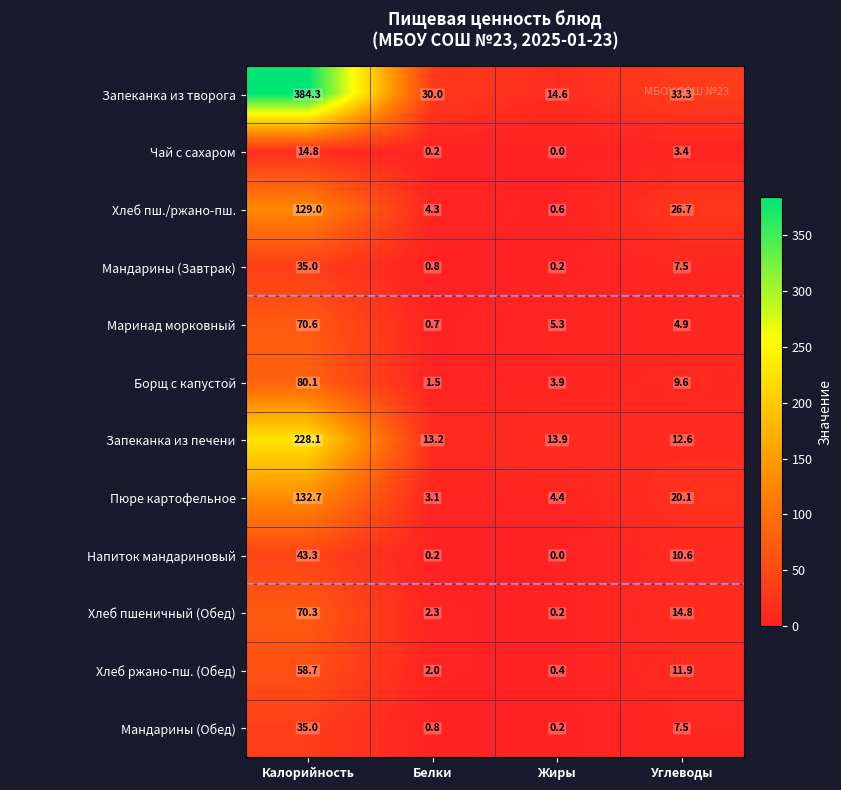

At which category is the sum across all series the highest?

Калорийность